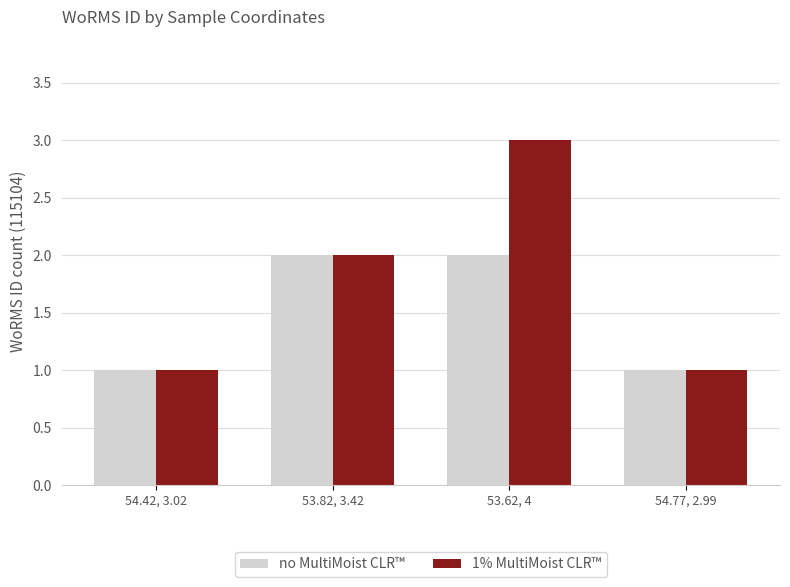

What is the sum of all 1% MultiMoist CLR™ values?

7